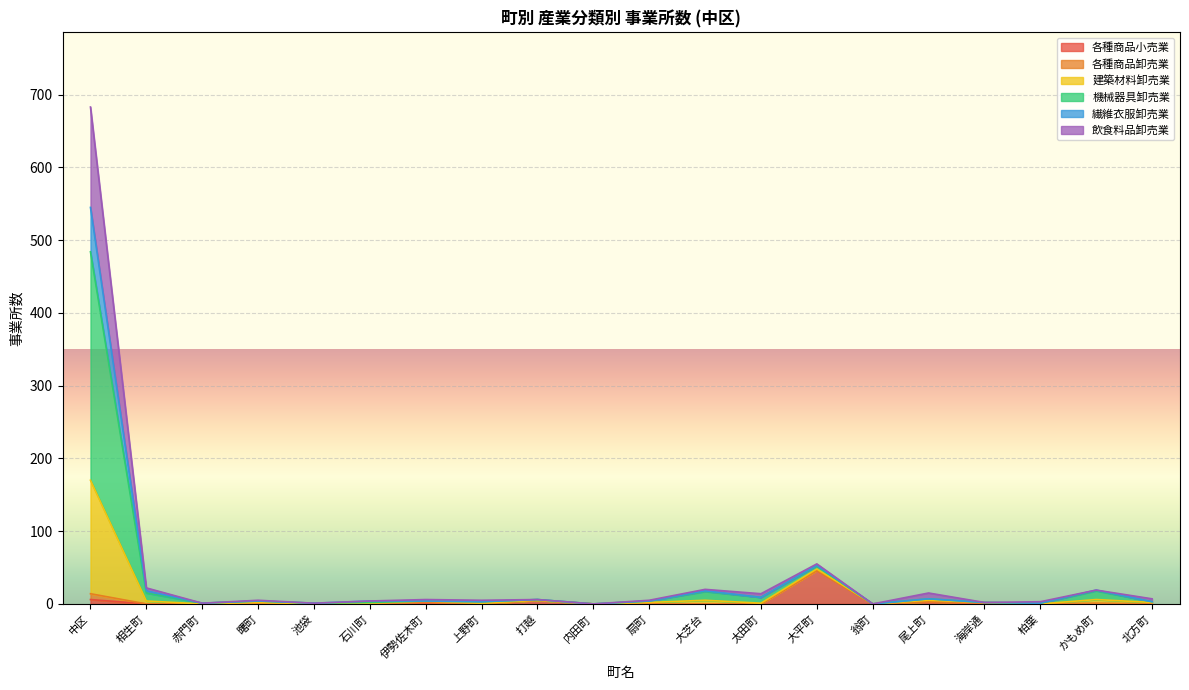

The 各種商品小売業 series shows 2 at 尾上町. True or false?

False